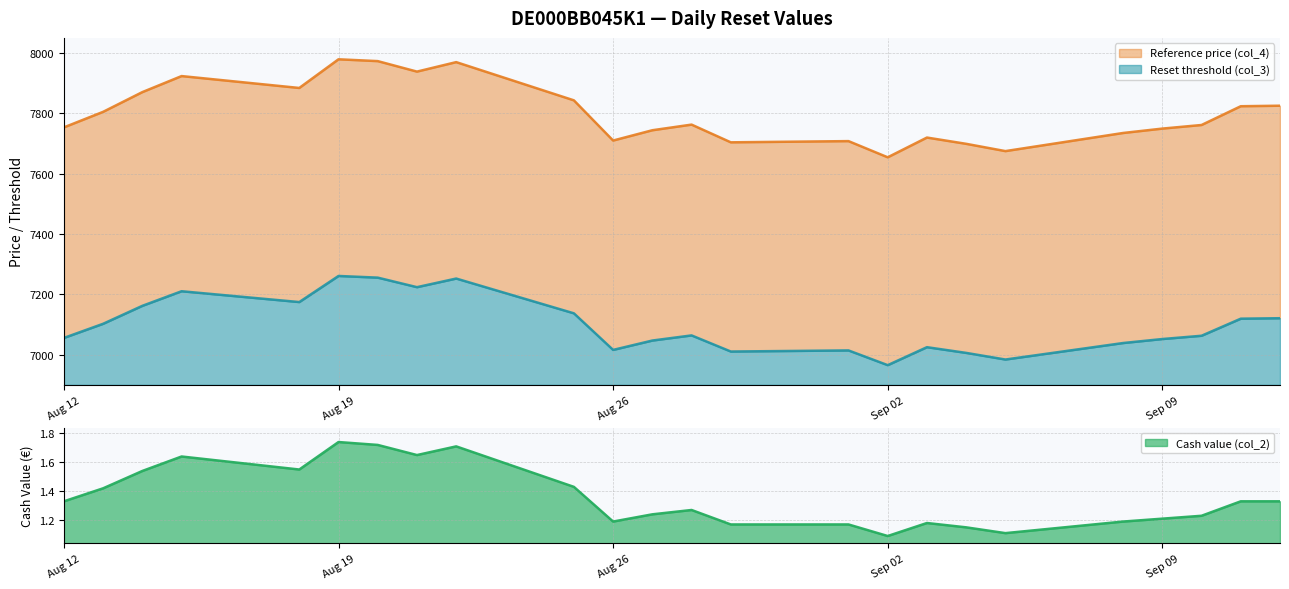

Does the chart have visible grid lines?

Yes